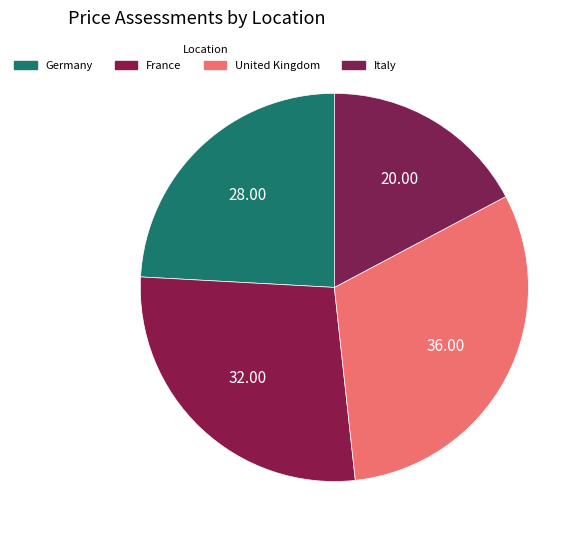

Rank the categories by value from lowest to highest.

Italy, Germany, France, United Kingdom